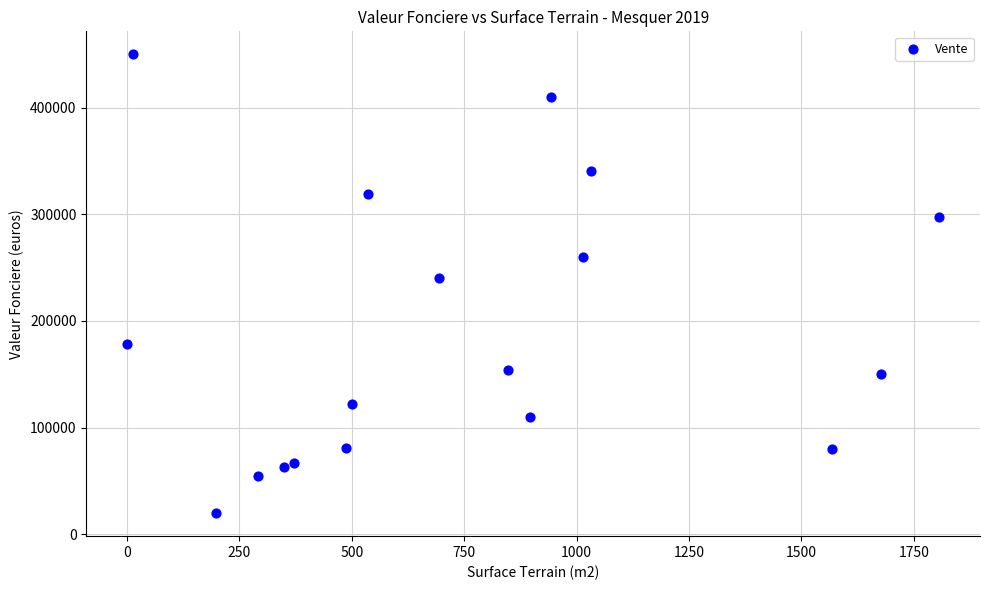

What is the range of X values (max minus min)?

1807